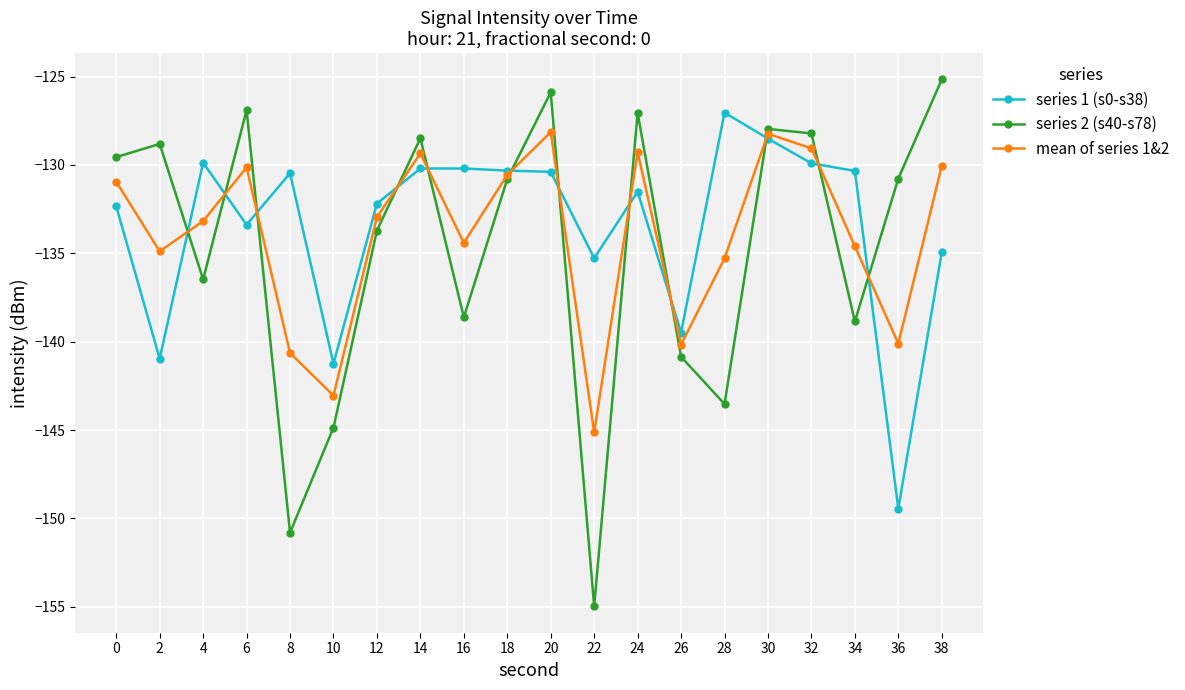

Between which two adjacent categories do mean of series 1&2 and series 1 (s0-s38) first intersect?

2 and 4